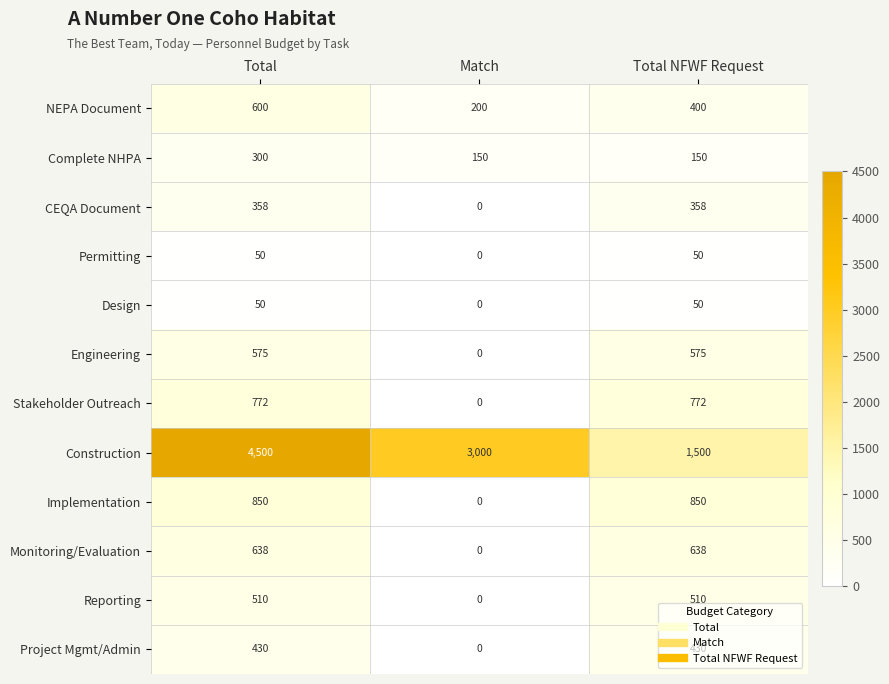

Count the number of categories in the chart.

3